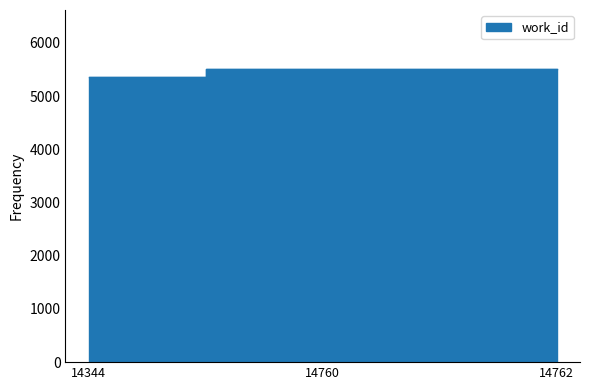

At which label is the value closest to 5433?

14344